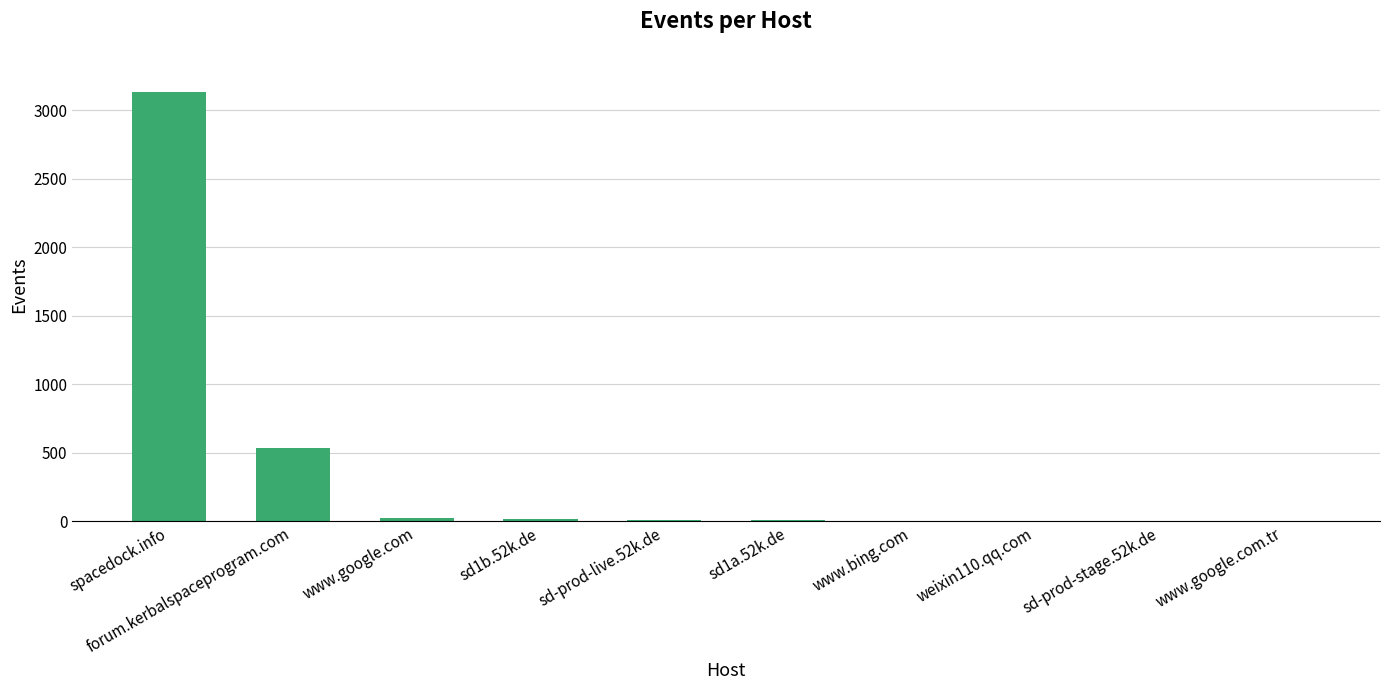

What value does the data have at sd-prod-stage.52k.de?

2